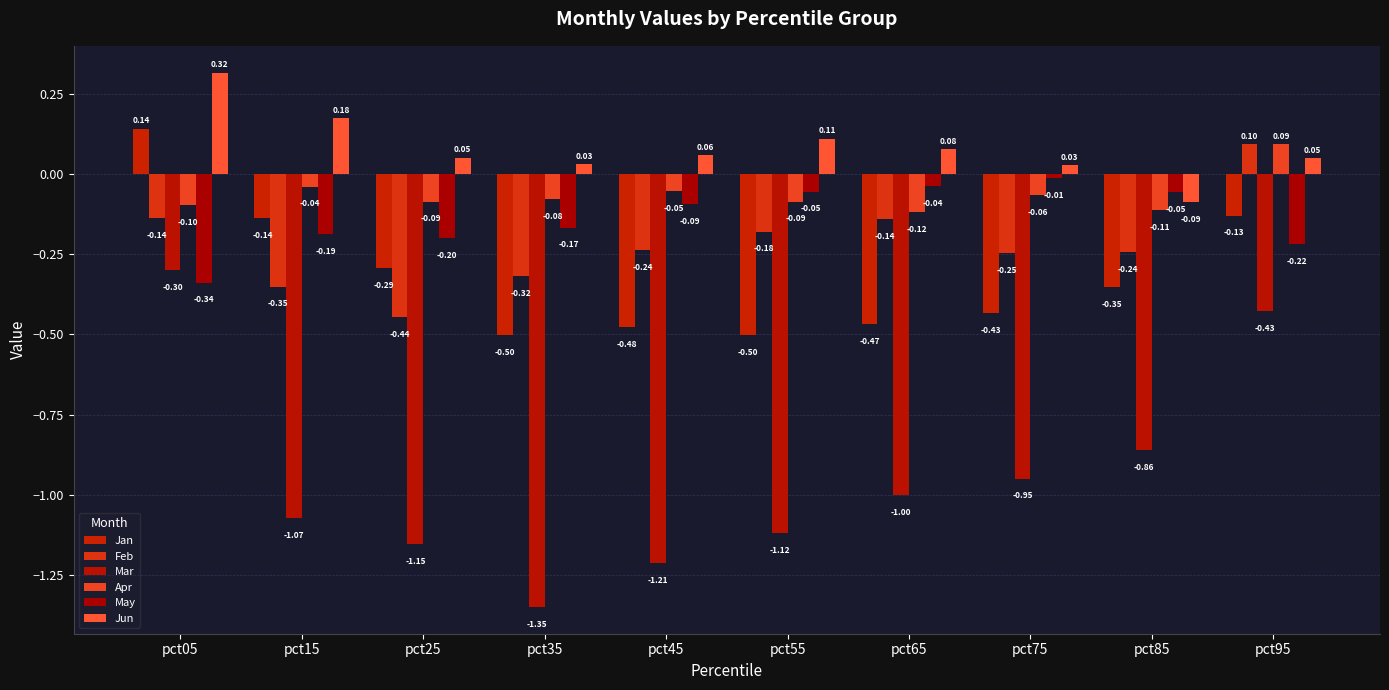

What is the sum of the Apr values at pct05 and pct35?

-0.2